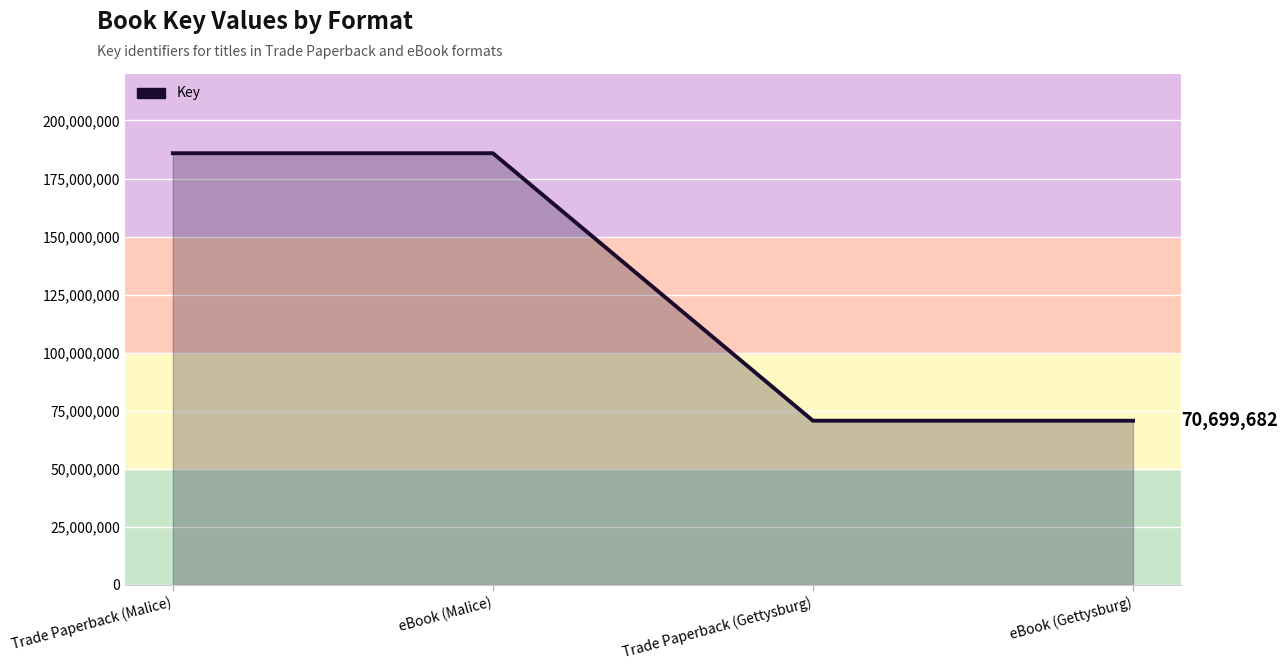

What is the sum of the values at eBook (Gettysburg) and eBook (Malice)?

256587317